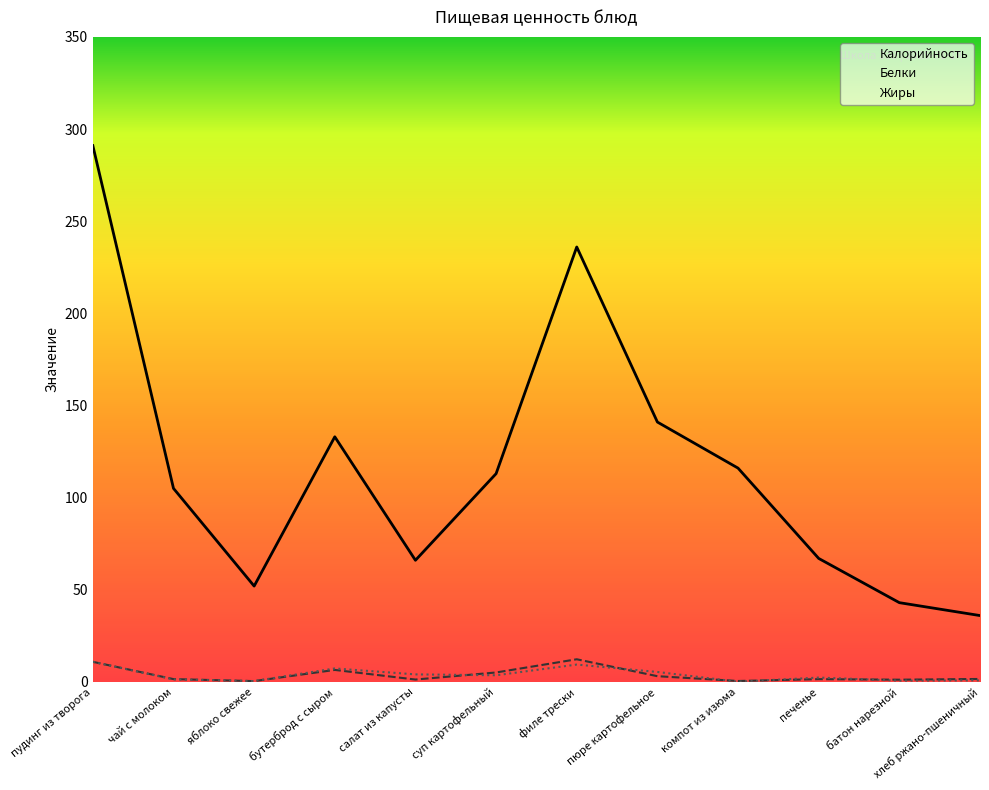

The value of Белки at компот из изюма is 0.5. True or false?

True